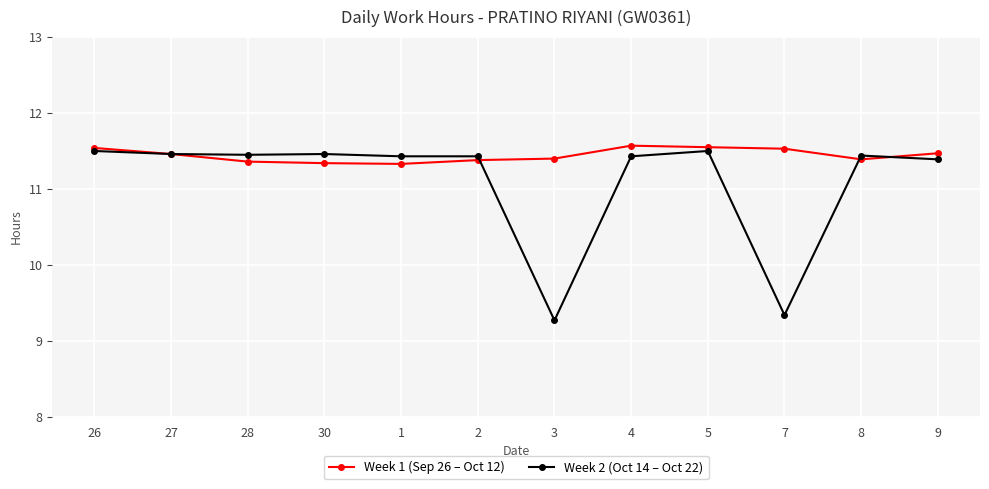

What is the maximum value for Week 2 (Oct 14 – Oct 22)?

11.5